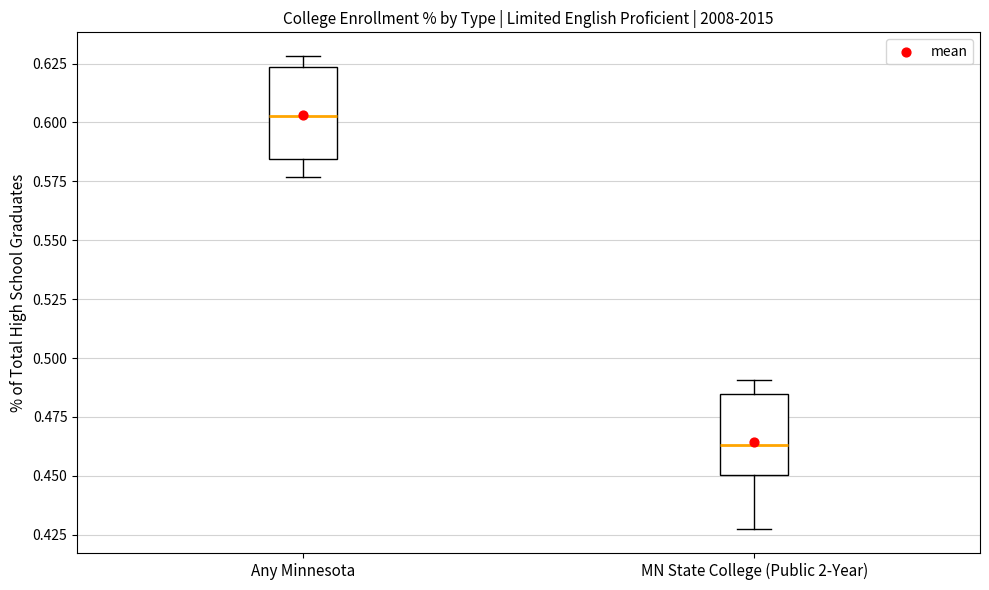

Where does the median line of the box for MN State College (Public 2-Year) sit on the y-axis? The values are not printed on the chart, so give them approximately, as read against the axis.

0.465